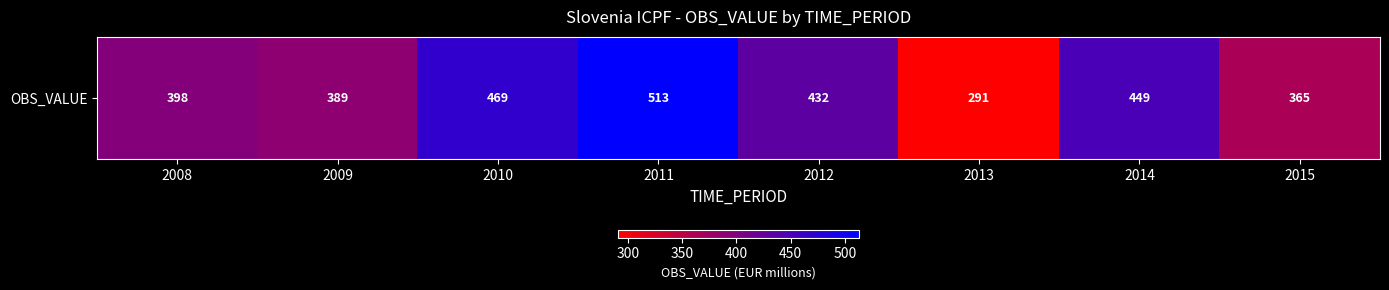

Which label corresponds to the smallest value in the chart?

2013